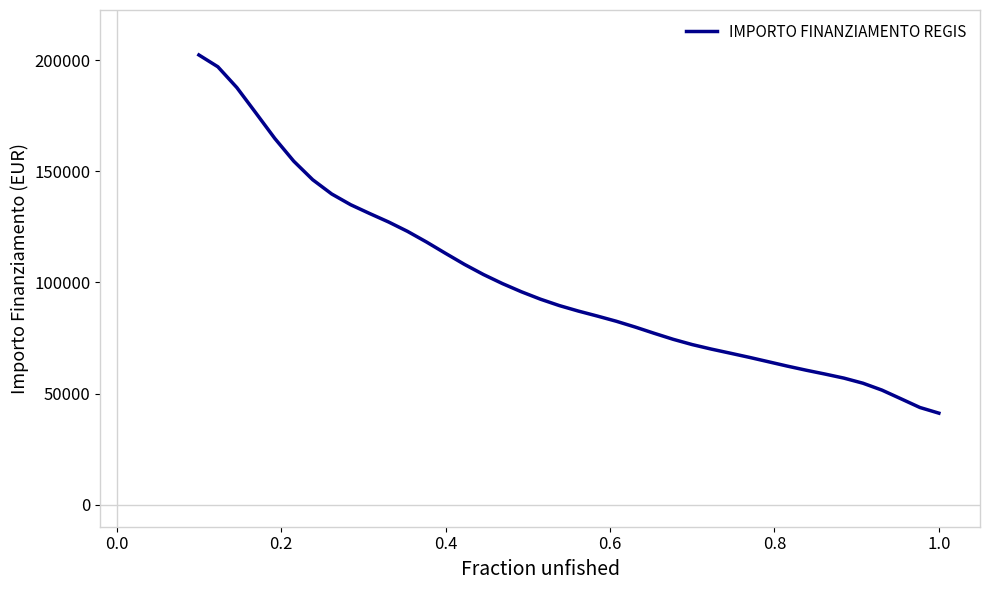

What is the smallest value displayed?

41147.3